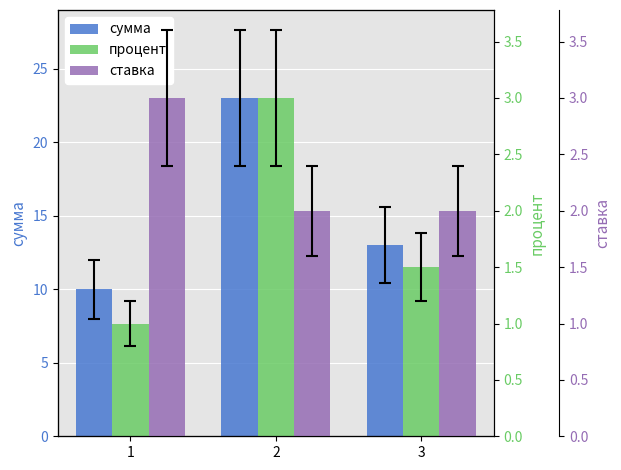

Where does the сумма series first go above 13?

2